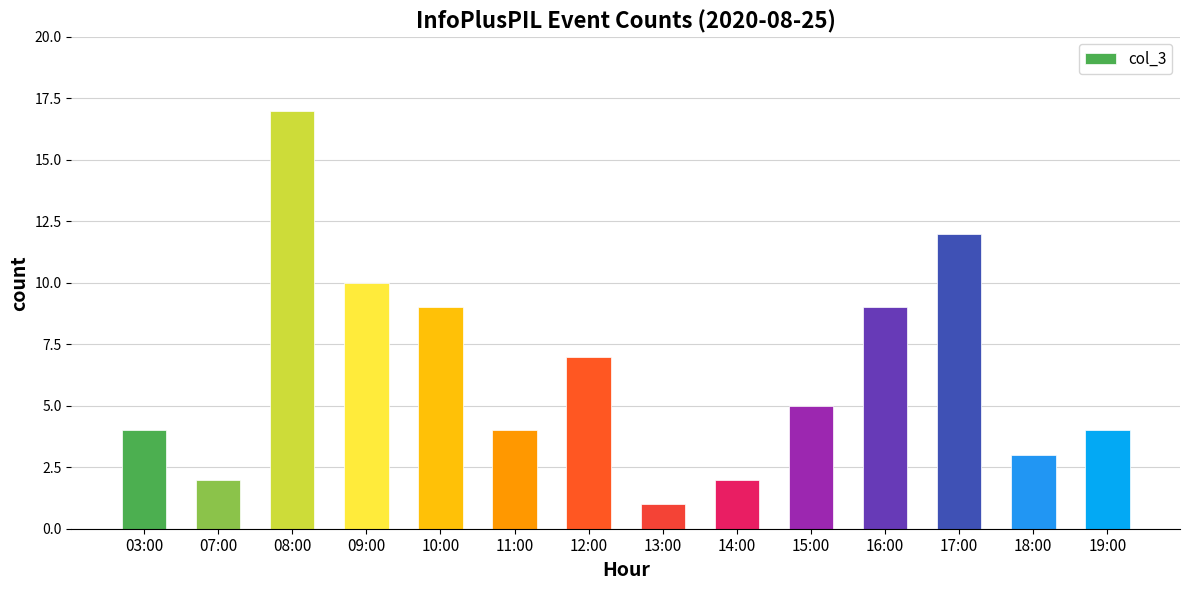

Which label corresponds to the smallest value in the chart?

13:00